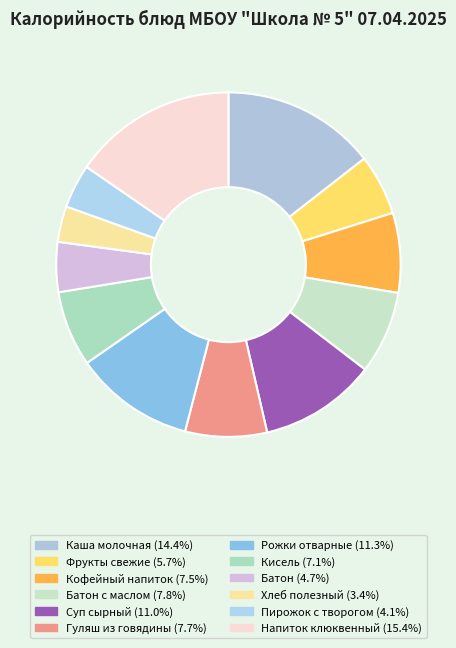

How many slices are in this pie chart?

12